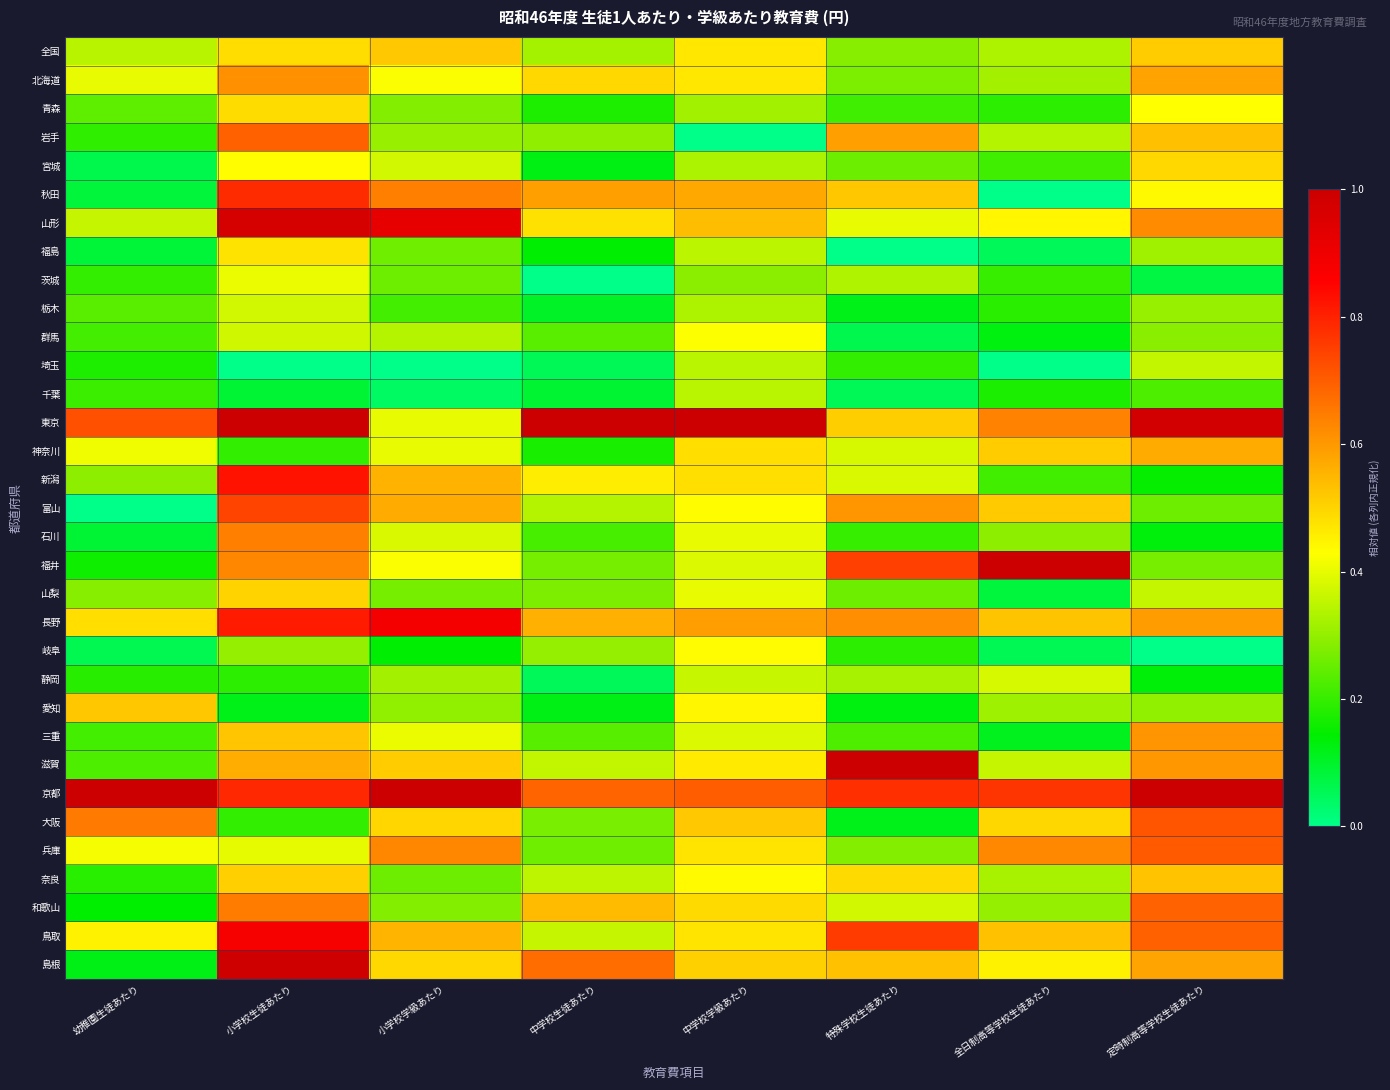

Reading left to right, what are all the values shown in this chart?

全国: 幼稚園生徒あたり=0.3	小学校生徒あたり=0.5	小学校学級あたり=0.5	中学校生徒あたり=0.3	中学校学級あたり=0.5	特殊学校生徒あたり=0.3	全日制高等学校生徒あたり=0.3	定時制高等学校生徒あたり=0.5
北海道: 幼稚園生徒あたり=0.4	小学校生徒あたり=0.6	小学校学級あたり=0.4	中学校生徒あたり=0.5	中学校学級あたり=0.5	特殊学校生徒あたり=0.3	全日制高等学校生徒あたり=0.3	定時制高等学校生徒あたり=0.6
青森: 幼稚園生徒あたり=0.2	小学校生徒あたり=0.5	小学校学級あたり=0.3	中学校生徒あたり=0.2	中学校学級あたり=0.3	特殊学校生徒あたり=0.2	全日制高等学校生徒あたり=0.2	定時制高等学校生徒あたり=0.4
岩手: 幼稚園生徒あたり=0.2	小学校生徒あたり=0.7	小学校学級あたり=0.3	中学校生徒あたり=0.3	中学校学級あたり=0.0	特殊学校生徒あたり=0.6	全日制高等学校生徒あたり=0.3	定時制高等学校生徒あたり=0.5
宮城: 幼稚園生徒あたり=0.1	小学校生徒あたり=0.4	小学校学級あたり=0.4	中学校生徒あたり=0.1	中学校学級あたり=0.3	特殊学校生徒あたり=0.3	全日制高等学校生徒あたり=0.2	定時制高等学校生徒あたり=0.5
秋田: 幼稚園生徒あたり=0.1	小学校生徒あたり=0.8	小学校学級あたり=0.6	中学校生徒あたり=0.6	中学校学級あたり=0.6	特殊学校生徒あたり=0.5	全日制高等学校生徒あたり=0.0	定時制高等学校生徒あたり=0.4
山形: 幼稚園生徒あたり=0.4	小学校生徒あたり=1.0	小学校学級あたり=0.9	中学校生徒あたり=0.5	中学校学級あたり=0.5	特殊学校生徒あたり=0.4	全日制高等学校生徒あたり=0.4	定時制高等学校生徒あたり=0.6
福島: 幼稚園生徒あたり=0.1	小学校生徒あたり=0.5	小学校学級あたり=0.3	中学校生徒あたり=0.1	中学校学級あたり=0.3	特殊学校生徒あたり=0.0	全日制高等学校生徒あたり=0.1	定時制高等学校生徒あたり=0.3
茨城: 幼稚園生徒あたり=0.2	小学校生徒あたり=0.4	小学校学級あたり=0.3	中学校生徒あたり=0.0	中学校学級あたり=0.3	特殊学校生徒あたり=0.3	全日制高等学校生徒あたり=0.2	定時制高等学校生徒あたり=0.1
栃木: 幼稚園生徒あたり=0.2	小学校生徒あたり=0.4	小学校学級あたり=0.2	中学校生徒あたり=0.1	中学校学級あたり=0.3	特殊学校生徒あたり=0.1	全日制高等学校生徒あたり=0.2	定時制高等学校生徒あたり=0.3
群馬: 幼稚園生徒あたり=0.2	小学校生徒あたり=0.4	小学校学級あたり=0.3	中学校生徒あたり=0.2	中学校学級あたり=0.4	特殊学校生徒あたり=0.1	全日制高等学校生徒あたり=0.1	定時制高等学校生徒あたり=0.3
埼玉: 幼稚園生徒あたり=0.2	小学校生徒あたり=0.0	小学校学級あたり=0.0	中学校生徒あたり=0.1	中学校学級あたり=0.3	特殊学校生徒あたり=0.2	全日制高等学校生徒あたり=0.0	定時制高等学校生徒あたり=0.4
千葉: 幼稚園生徒あたり=0.2	小学校生徒あたり=0.1	小学校学級あたり=0.0	中学校生徒あたり=0.1	中学校学級あたり=0.3	特殊学校生徒あたり=0.1	全日制高等学校生徒あたり=0.2	定時制高等学校生徒あたり=0.2
東京: 幼稚園生徒あたり=0.7	小学校生徒あたり=1.0	小学校学級あたり=0.4	中学校生徒あたり=1.0	中学校学級あたり=1.0	特殊学校生徒あたり=0.5	全日制高等学校生徒あたり=0.6	定時制高等学校生徒あたり=1.0
神奈川: 幼稚園生徒あたり=0.4	小学校生徒あたり=0.2	小学校学級あたり=0.4	中学校生徒あたり=0.2	中学校学級あたり=0.5	特殊学校生徒あたり=0.4	全日制高等学校生徒あたり=0.5	定時制高等学校生徒あたり=0.6
新潟: 幼稚園生徒あたり=0.3	小学校生徒あたり=0.8	小学校学級あたり=0.6	中学校生徒あたり=0.5	中学校学級あたり=0.5	特殊学校生徒あたり=0.4	全日制高等学校生徒あたり=0.2	定時制高等学校生徒あたり=0.1
富山: 幼稚園生徒あたり=0.0	小学校生徒あたり=0.7	小学校学級あたり=0.6	中学校生徒あたり=0.3	中学校学級あたり=0.4	特殊学校生徒あたり=0.6	全日制高等学校生徒あたり=0.5	定時制高等学校生徒あたり=0.3
石川: 幼稚園生徒あたり=0.1	小学校生徒あたり=0.6	小学校学級あたり=0.4	中学校生徒あたり=0.2	中学校学級あたり=0.4	特殊学校生徒あたり=0.2	全日制高等学校生徒あたり=0.3	定時制高等学校生徒あたり=0.1
福井: 幼稚園生徒あたり=0.2	小学校生徒あたり=0.6	小学校学級あたり=0.4	中学校生徒あたり=0.3	中学校学級あたり=0.4	特殊学校生徒あたり=0.7	全日制高等学校生徒あたり=1.0	定時制高等学校生徒あたり=0.3
山梨: 幼稚園生徒あたり=0.3	小学校生徒あたり=0.5	小学校学級あたり=0.3	中学校生徒あたり=0.3	中学校学級あたり=0.4	特殊学校生徒あたり=0.3	全日制高等学校生徒あたり=0.1	定時制高等学校生徒あたり=0.4
長野: 幼稚園生徒あたり=0.5	小学校生徒あたり=0.8	小学校学級あたり=0.9	中学校生徒あたり=0.6	中学校学級あたり=0.6	特殊学校生徒あたり=0.6	全日制高等学校生徒あたり=0.5	定時制高等学校生徒あたり=0.6
岐阜: 幼稚園生徒あたり=0.1	小学校生徒あたり=0.3	小学校学級あたり=0.1	中学校生徒あたり=0.3	中学校学級あたり=0.4	特殊学校生徒あたり=0.2	全日制高等学校生徒あたり=0.1	定時制高等学校生徒あたり=0.0
静岡: 幼稚園生徒あたり=0.2	小学校生徒あたり=0.2	小学校学級あたり=0.3	中学校生徒あたり=0.1	中学校学級あたり=0.4	特殊学校生徒あたり=0.3	全日制高等学校生徒あたり=0.4	定時制高等学校生徒あたり=0.1
愛知: 幼稚園生徒あたり=0.5	小学校生徒あたり=0.1	小学校学級あたり=0.3	中学校生徒あたり=0.1	中学校学級あたり=0.4	特殊学校生徒あたり=0.1	全日制高等学校生徒あたり=0.3	定時制高等学校生徒あたり=0.3
三重: 幼稚園生徒あたり=0.2	小学校生徒あたり=0.5	小学校学級あたり=0.4	中学校生徒あたり=0.2	中学校学級あたり=0.4	特殊学校生徒あたり=0.2	全日制高等学校生徒あたり=0.1	定時制高等学校生徒あたり=0.6
滋賀: 幼稚園生徒あたり=0.2	小学校生徒あたり=0.6	小学校学級あたり=0.5	中学校生徒あたり=0.4	中学校学級あたり=0.5	特殊学校生徒あたり=1.0	全日制高等学校生徒あたり=0.4	定時制高等学校生徒あたり=0.6
京都: 幼稚園生徒あたり=1.0	小学校生徒あたり=0.8	小学校学級あたり=1.0	中学校生徒あたり=0.7	中学校学級あたり=0.7	特殊学校生徒あたり=0.8	全日制高等学校生徒あたり=0.8	定時制高等学校生徒あたり=1.0
大阪: 幼稚園生徒あたり=0.7	小学校生徒あたり=0.2	小学校学級あたり=0.5	中学校生徒あたり=0.3	中学校学級あたり=0.5	特殊学校生徒あたり=0.1	全日制高等学校生徒あたり=0.5	定時制高等学校生徒あたり=0.7
兵庫: 幼稚園生徒あたり=0.4	小学校生徒あたり=0.4	小学校学級あたり=0.6	中学校生徒あたり=0.3	中学校学級あたり=0.5	特殊学校生徒あたり=0.3	全日制高等学校生徒あたり=0.6	定時制高等学校生徒あたり=0.7
奈良: 幼稚園生徒あたり=0.2	小学校生徒あたり=0.5	小学校学級あたり=0.3	中学校生徒あたり=0.4	中学校学級あたり=0.4	特殊学校生徒あたり=0.5	全日制高等学校生徒あたり=0.3	定時制高等学校生徒あたり=0.5
和歌山: 幼稚園生徒あたり=0.1	小学校生徒あたり=0.6	小学校学級あたり=0.3	中学校生徒あたり=0.5	中学校学級あたり=0.5	特殊学校生徒あたり=0.4	全日制高等学校生徒あたり=0.3	定時制高等学校生徒あたり=0.7
鳥取: 幼稚園生徒あたり=0.4	小学校生徒あたり=0.9	小学校学級あたり=0.6	中学校生徒あたり=0.4	中学校学級あたり=0.5	特殊学校生徒あたり=0.8	全日制高等学校生徒あたり=0.5	定時制高等学校生徒あたり=0.7
島根: 幼稚園生徒あたり=0.1	小学校生徒あたり=1.0	小学校学級あたり=0.5	中学校生徒あたり=0.7	中学校学級あたり=0.5	特殊学校生徒あたり=0.5	全日制高等学校生徒あたり=0.5	定時制高等学校生徒あたり=0.6